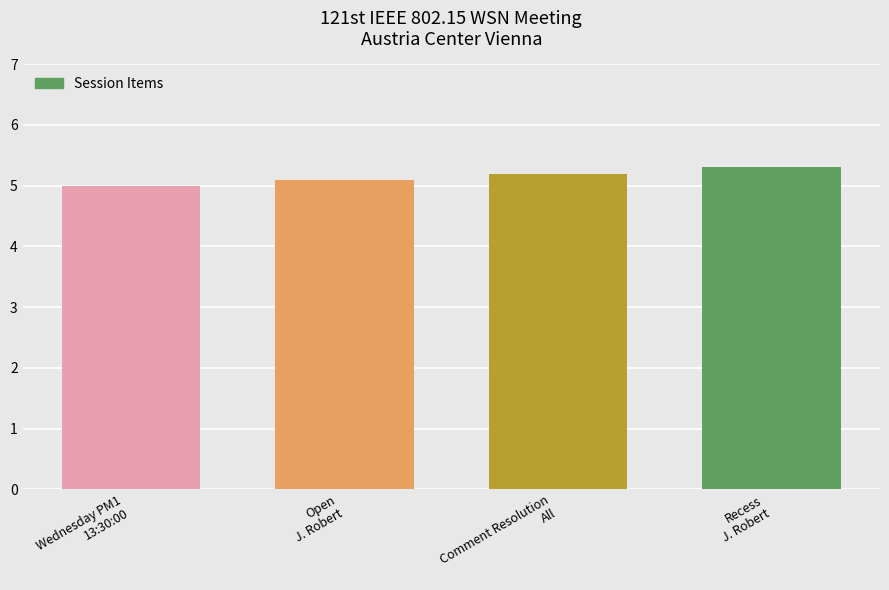

Reading left to right, list all the values displayed in this chart.

5.0	5.1	5.2	5.3